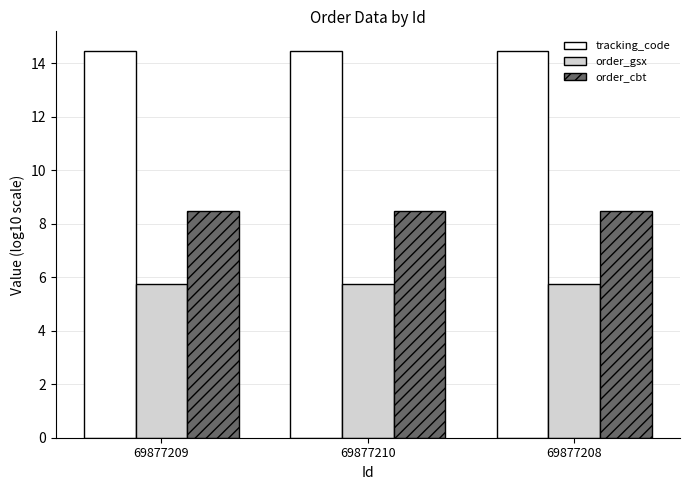

What position from the right is 69877210?

2